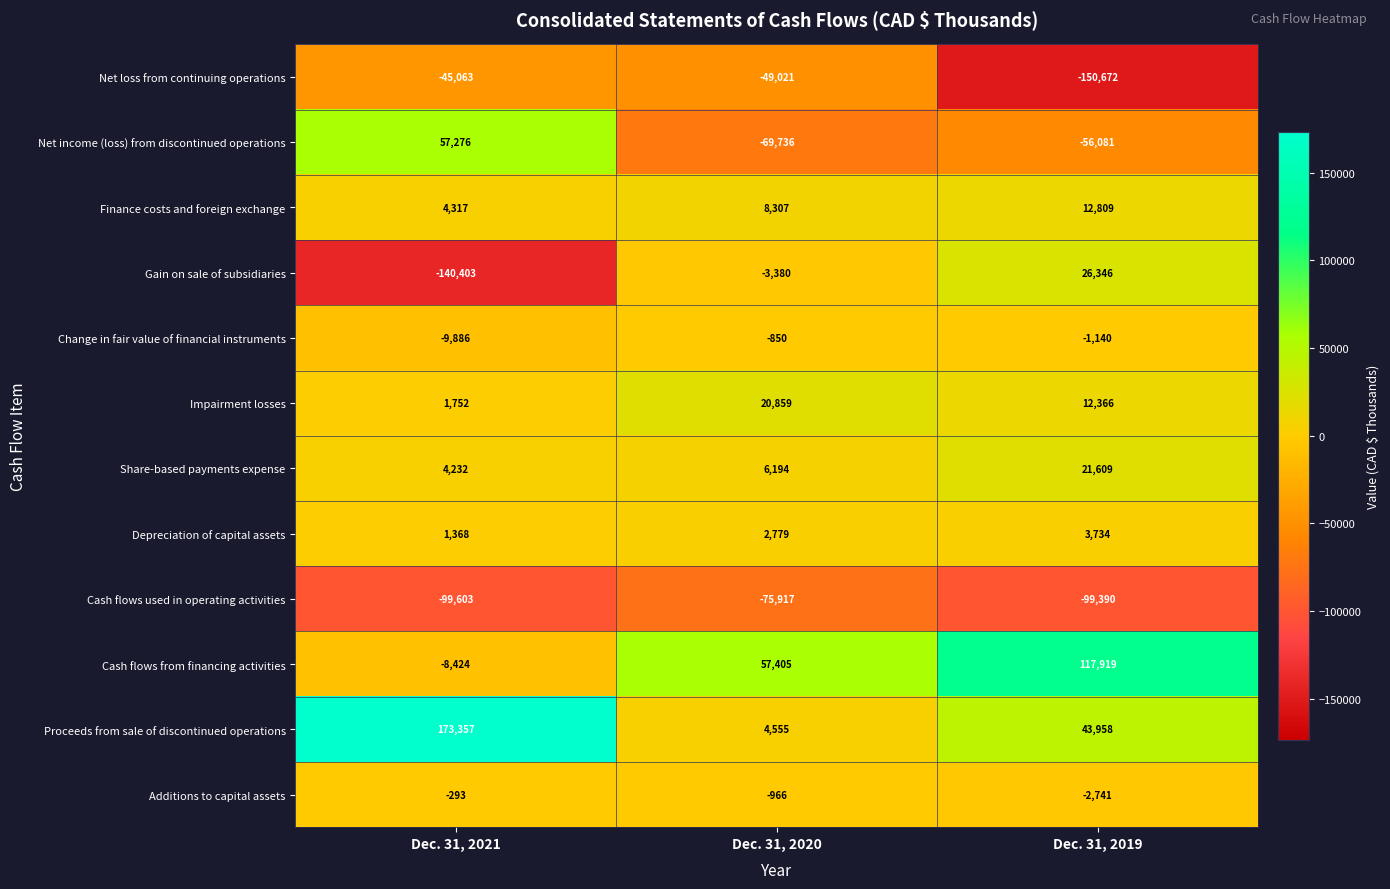

What is the average value of the Additions to capital assets series?

-1333